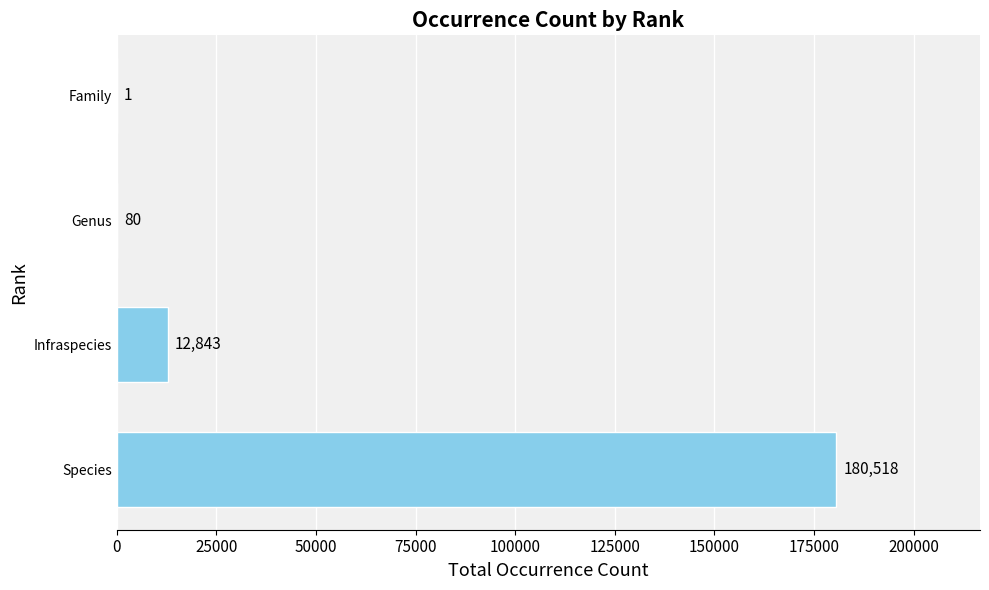

Where is the data nearest to the value 90259?

Infraspecies